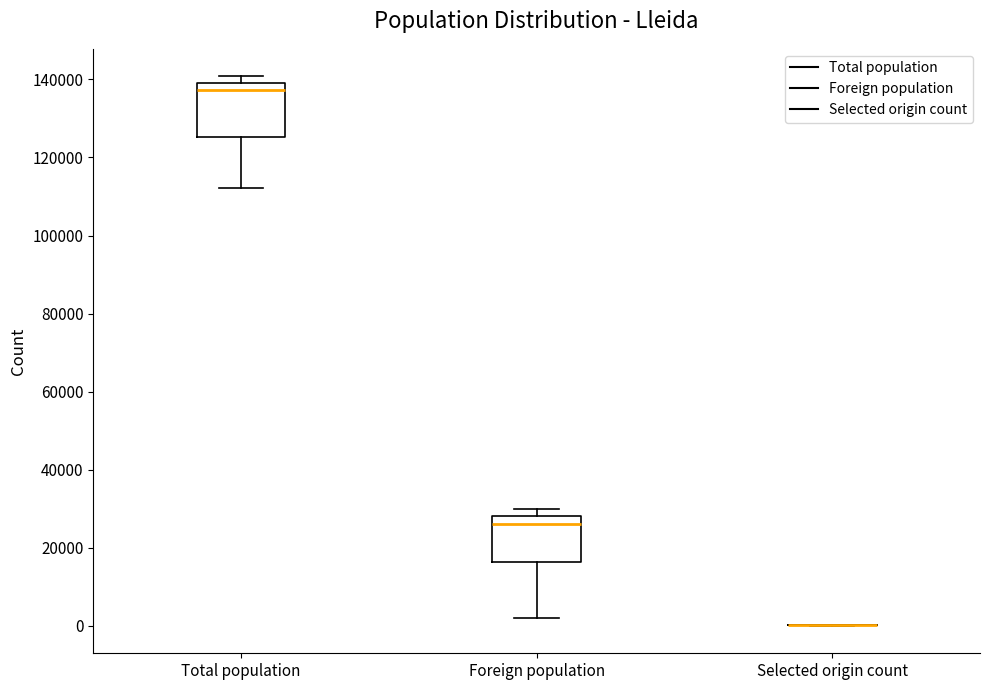

Reading left to right, transcribe this box plot: for each box, give where its median line is, the range the box spans, and where its two whiskers end, as read against the y-axis. The values are not printed on the chart, so give them approximately, as read against the axis.

Total population: median 138000, box 126000 to 140000, whiskers 112000 to 140000 (just above the box's upper edge)
Foreign population: median 26000, box 16000 to 28000, whiskers 2000 to 30000
Selected origin count: box collapsed to a line at 0, whiskers 0 to 0